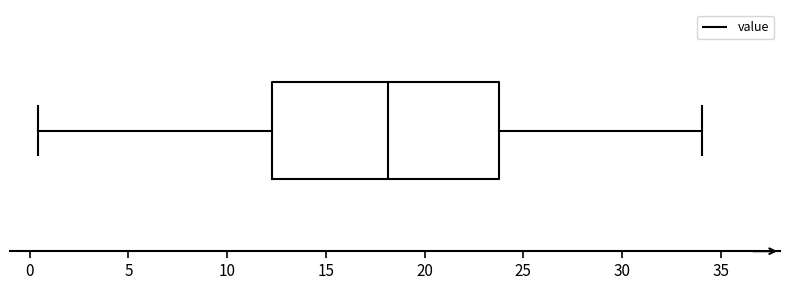

Where does the left whisker of the box end on the x-axis? The values are not printed on the chart, so give them approximately, as read against the axis.

0.5